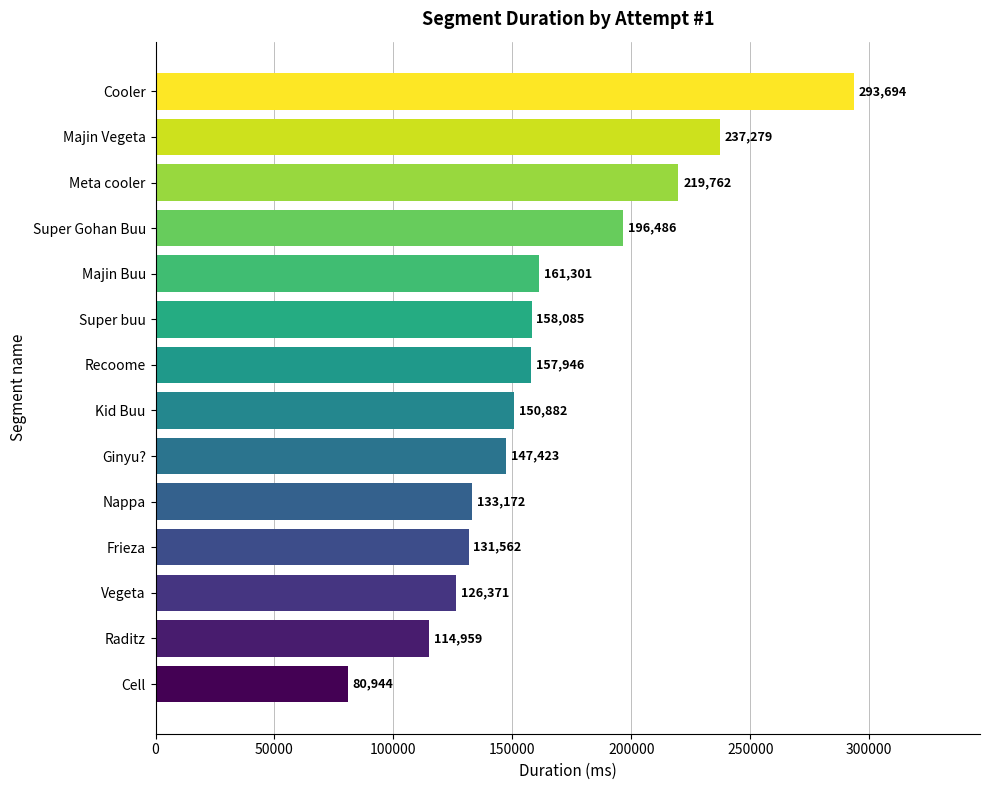

Reading top to bottom, transcribe all the data shown in this chart.

293694	237279	219762	196486	161301	158085	157946	150882	147423	133172	131562	126371	114959	80944